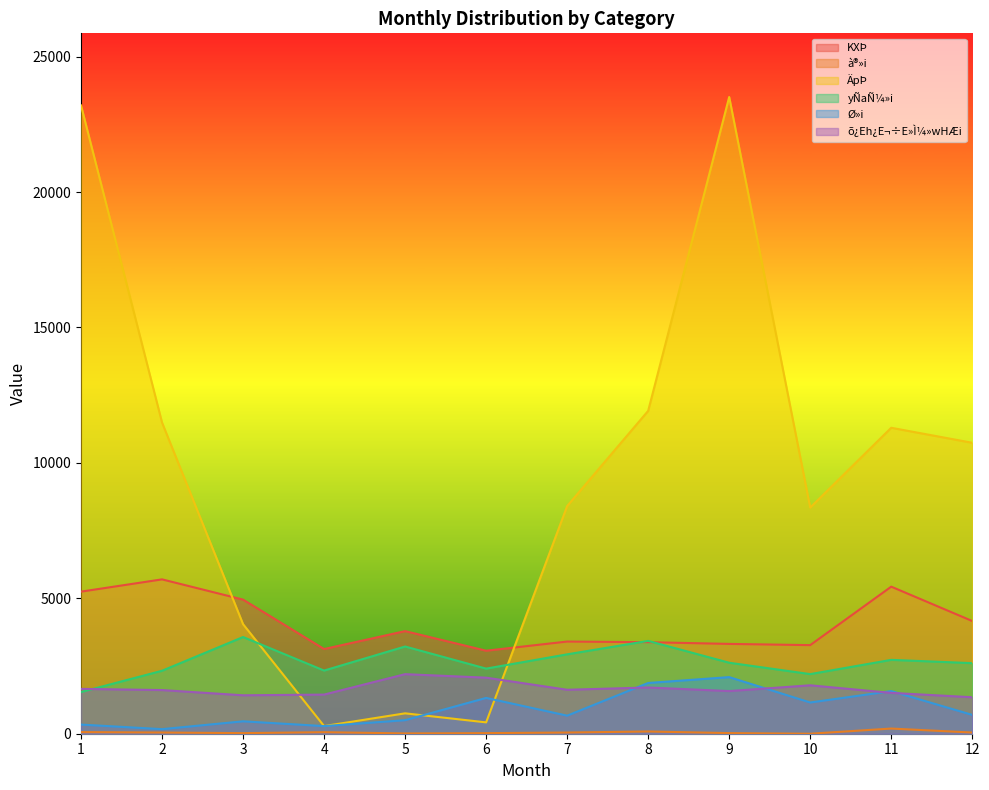

Rank the series by their maximum value, from lowest to highest.

à®»i, Ø»i, õ¿Eh¿E¬÷E»Ì¼»wHÆi, yÑaÑ¼»i, KXÞ, ÄpÞ